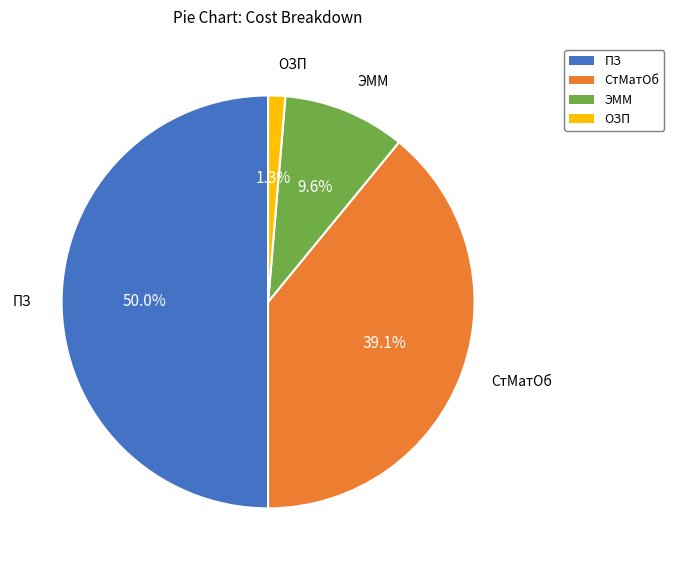

Which slice is the smallest?

ОЗП